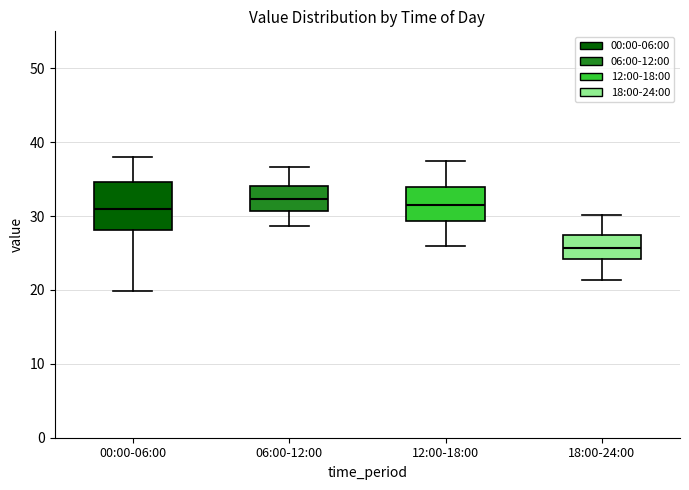

Reading left to right, read every box against the y-axis: the position of its median line, the range the box covers, and the ends of its whiskers. The values are not printed on the chart, so give them approximately, as read against the axis.

00:00-06:00: median 31, box 28 to 35, whiskers 20 to 38
06:00-12:00: median 32, box 31 to 34, whiskers 29 to 37
12:00-18:00: median 32, box 29 to 34, whiskers 26 to 37
18:00-24:00: median 26, box 24 to 27, whiskers 21 to 30